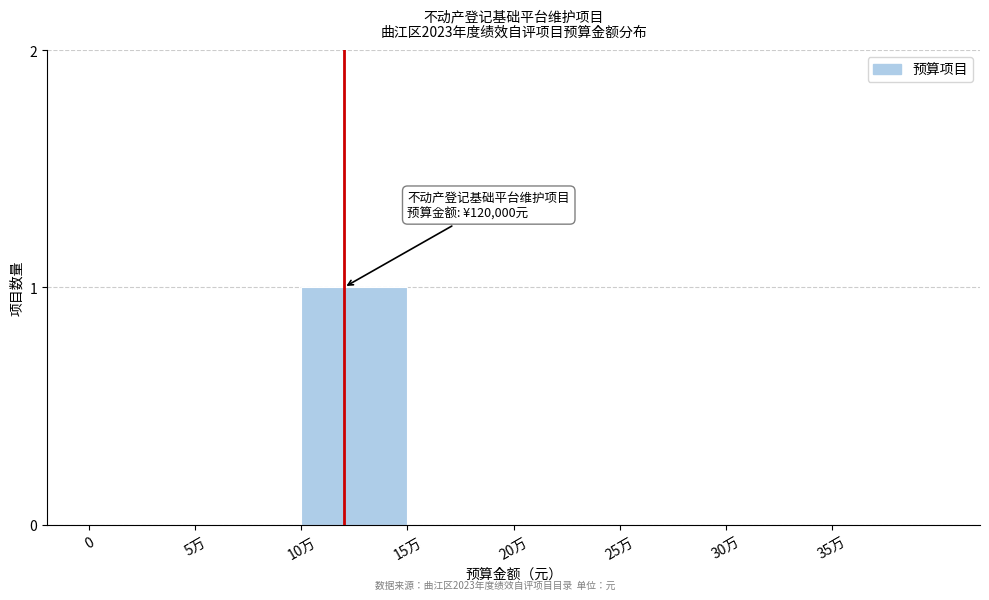

Reading left to right, what are all the values shown in this chart?

0=0	5万=0	10万=1	15万=0	20万=0	25万=0	30万=0	35万=0